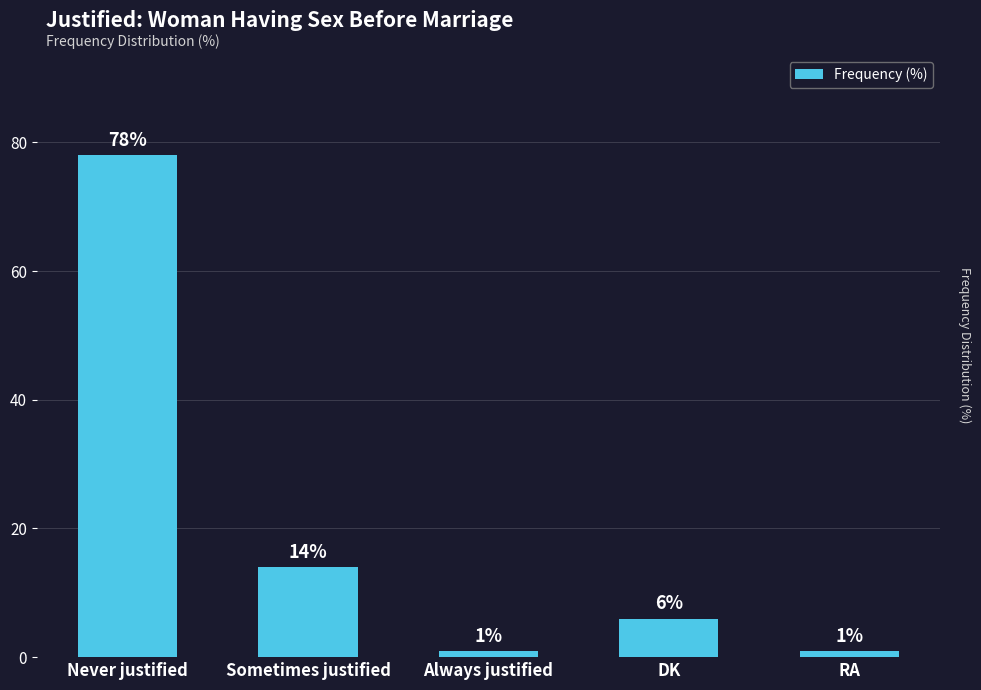

What is the greatest value displayed?

78